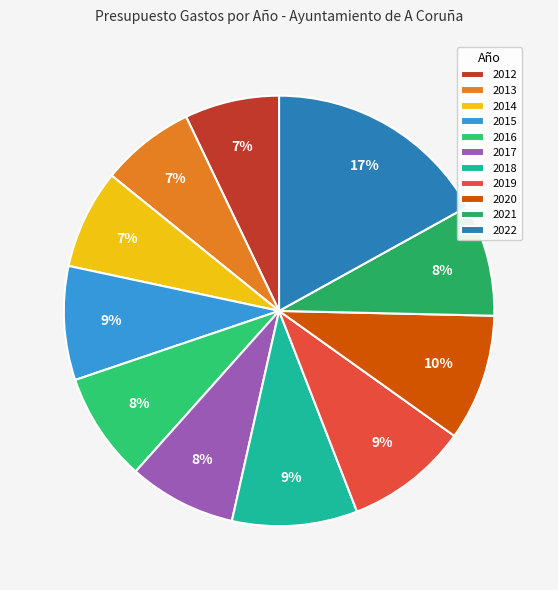

To the nearest percent, what is the average slice percentage?

9%